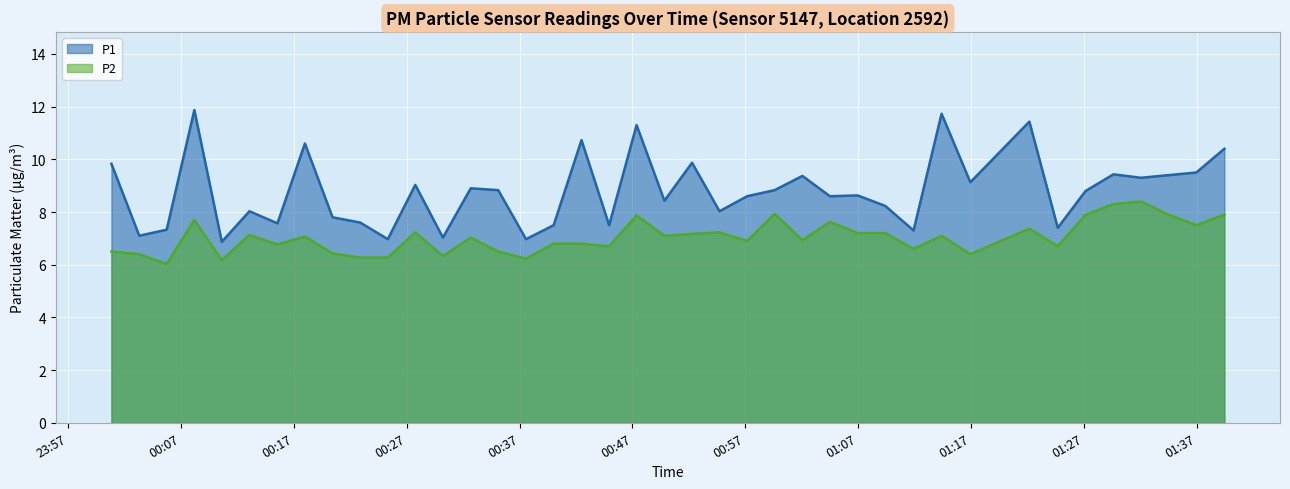

How many values in the P1 series are below 8?

13